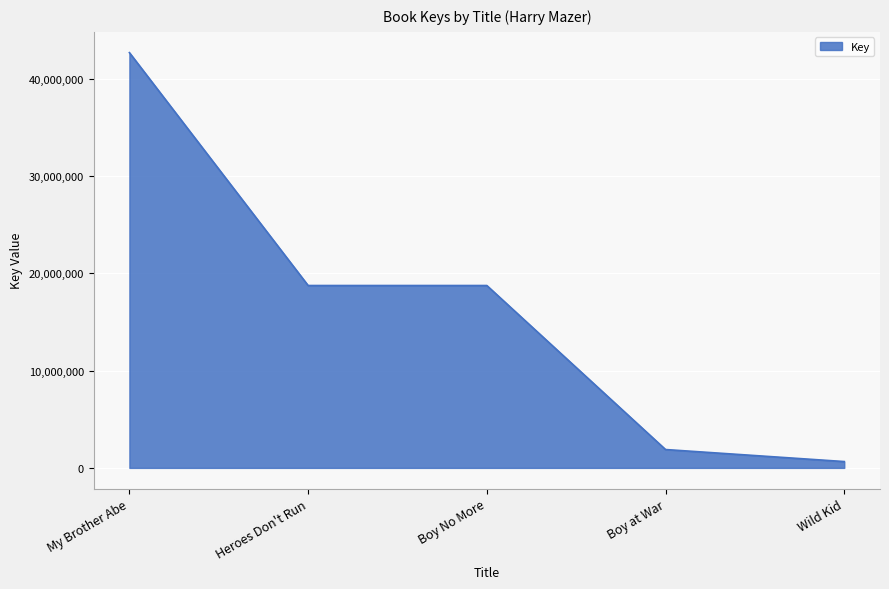

True or false: the data has more than 1 interior local peaks.

False